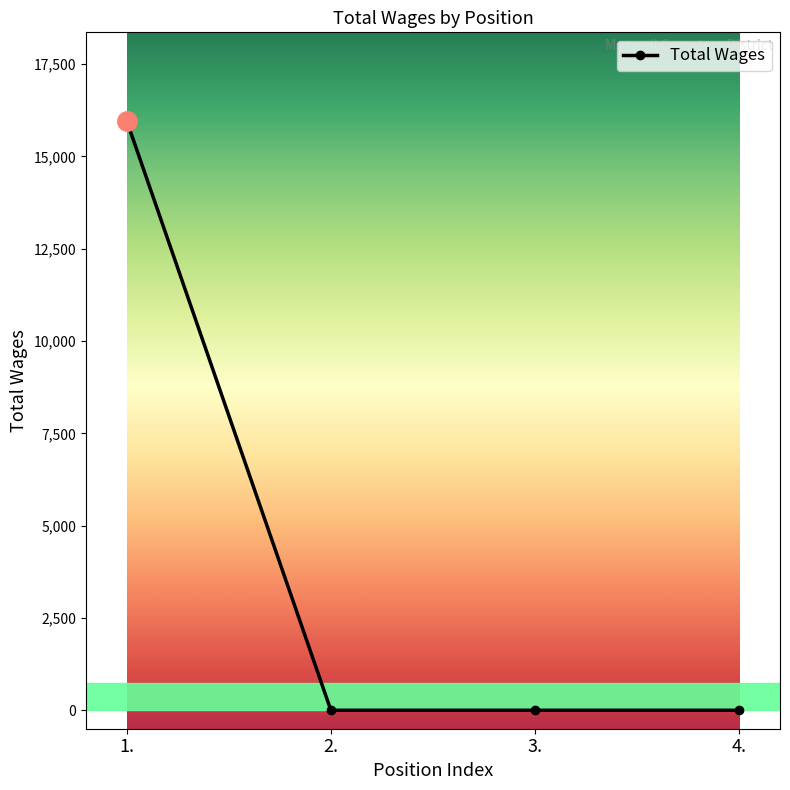

What is the greatest value displayed?

15968